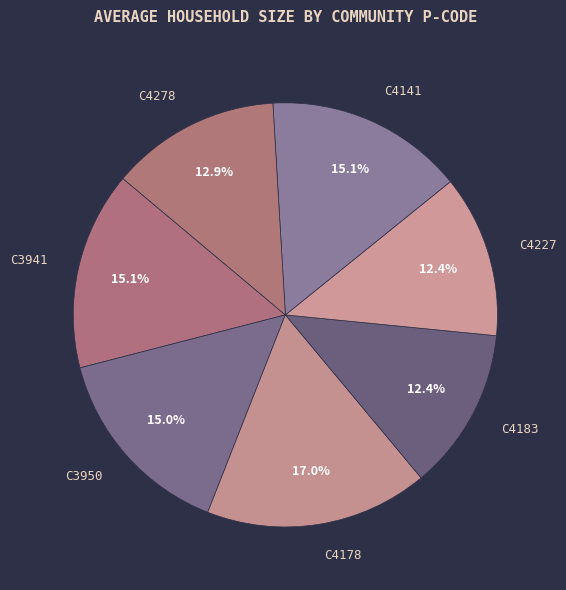

Does any single category account for the majority?

No